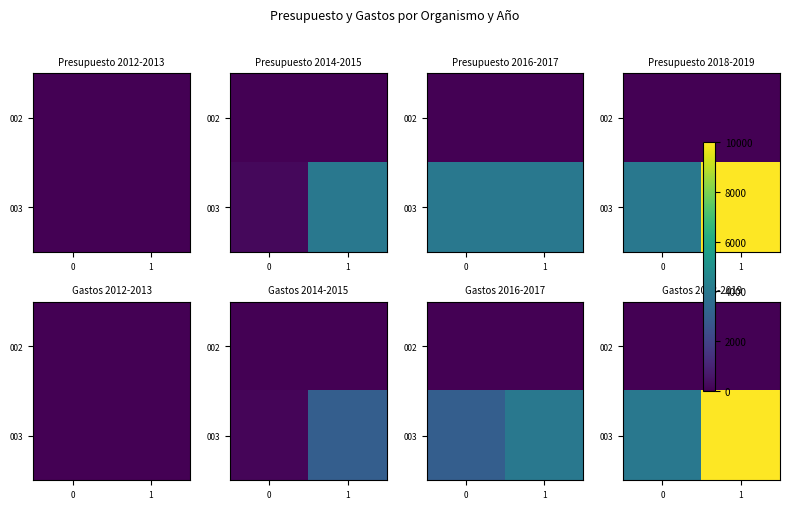

Read the 003 value at 0.

4000